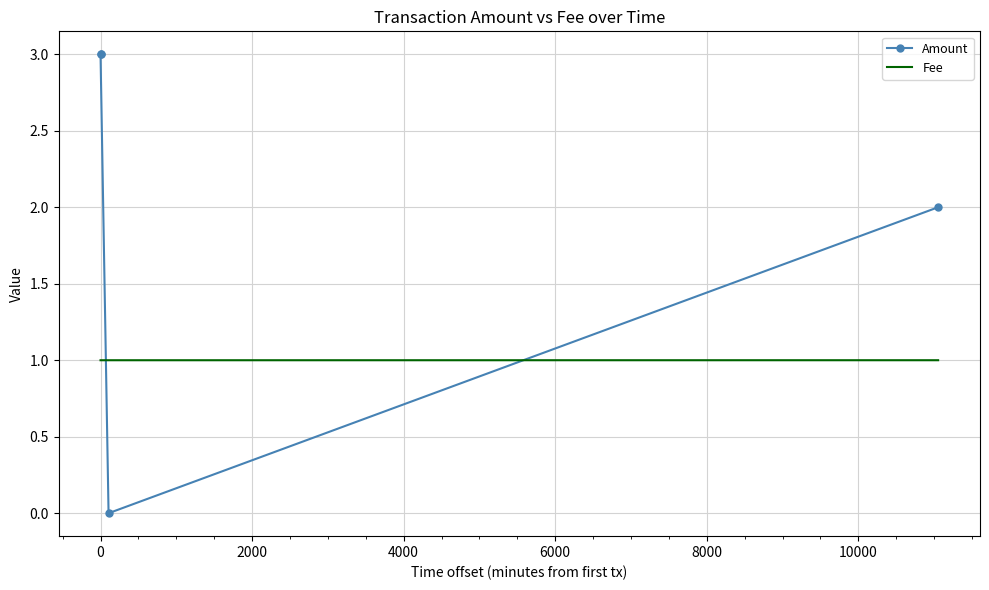

What is the difference between the highest and lowest values at 0?

2.0